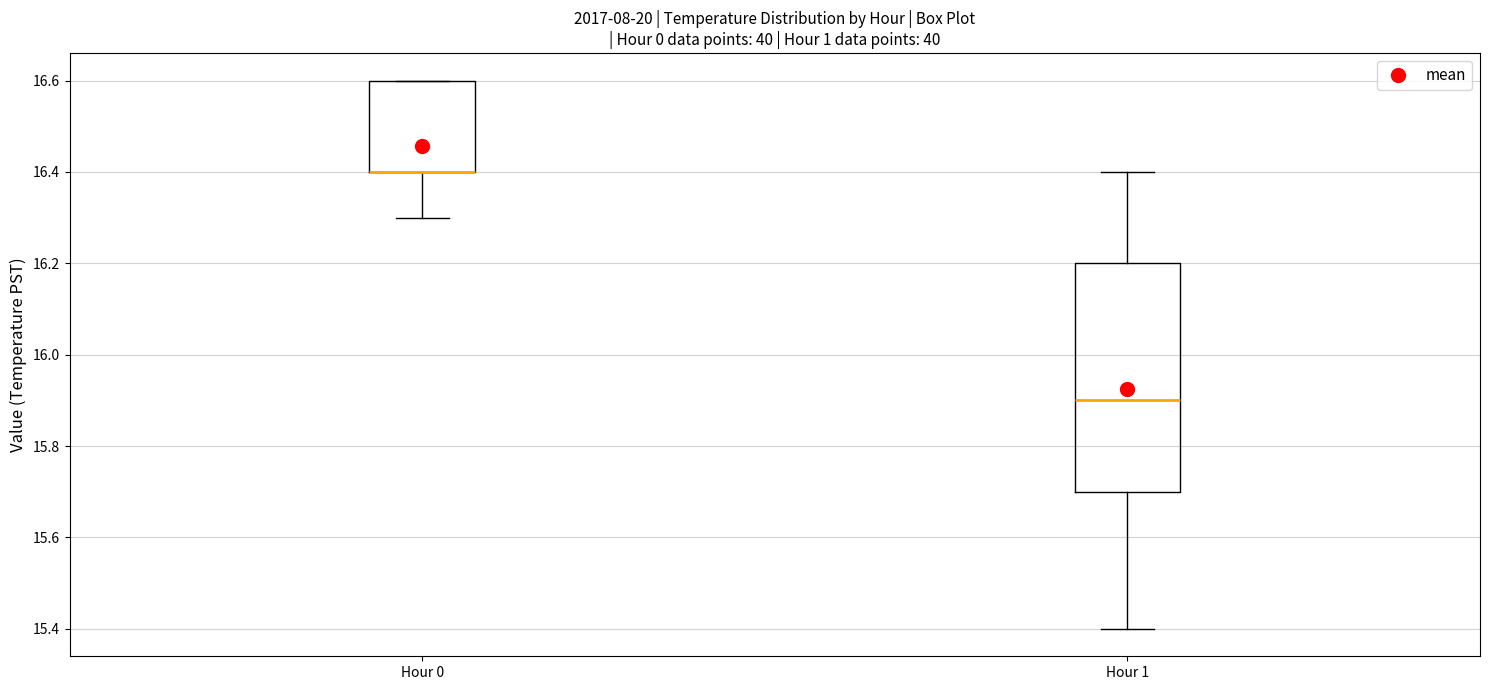

Where is the lower edge of the box for Hour 0 on the y-axis? The values are not printed on the chart, so give them approximately, as read against the axis.

16.4